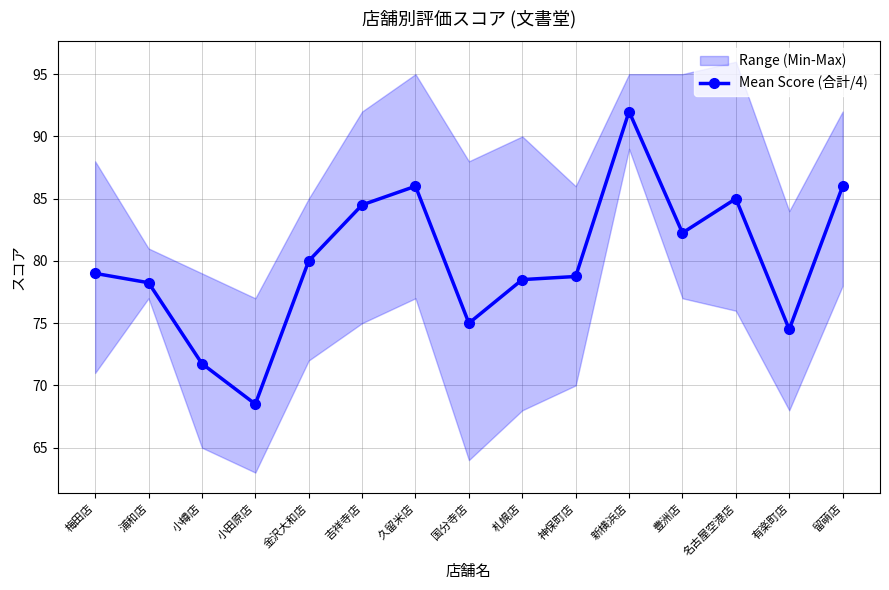

What is the difference between the maximum and minimum values?

23.5